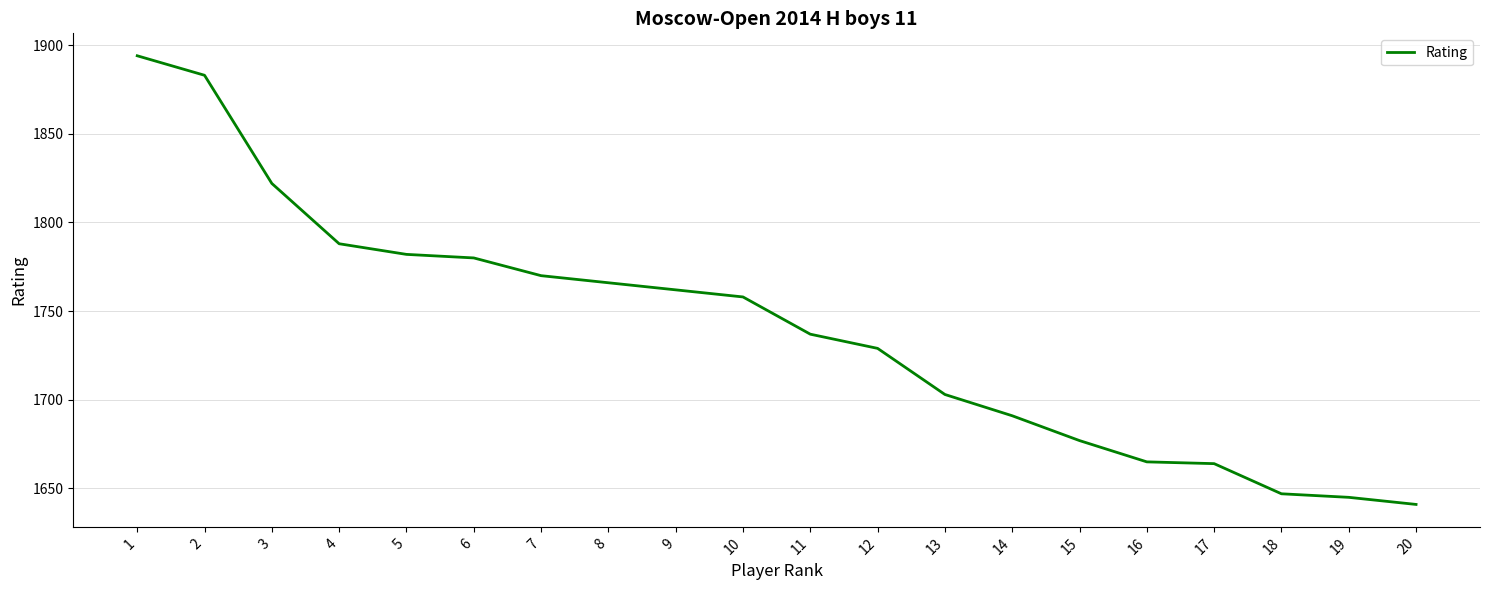

What is the difference between the maximum and minimum values?

253